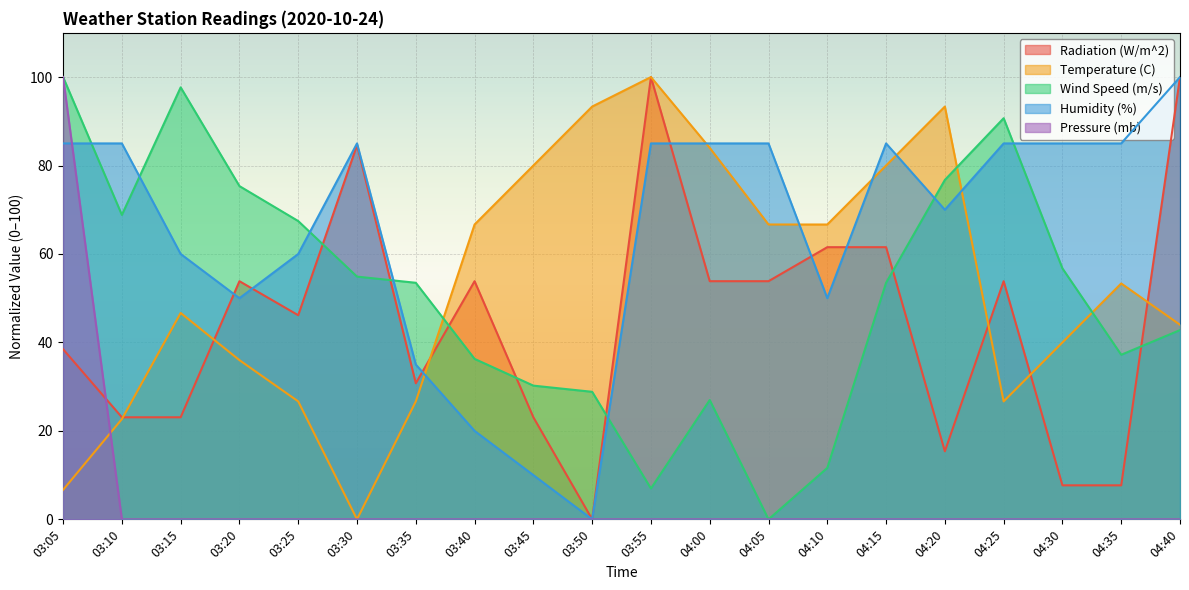

True or false: Radiation (W/m^2) and Temperature (C) cross at least once.

True